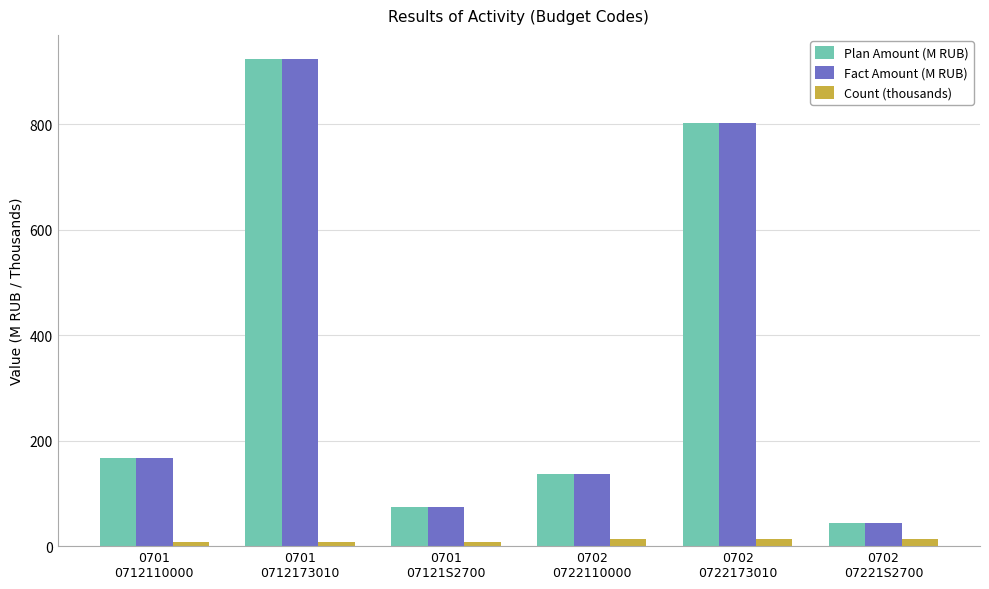

Reading left to right, list all the values displayed in this chart.

Plan Amount (M RUB): 167.5	922.8	73.3	135.9	801.8	44.2
Fact Amount (M RUB): 167.5	922.8	73.3	135.9	801.8	44.2
Count (thousands): 8.0	8.0	8.0	12.6	12.6	12.6